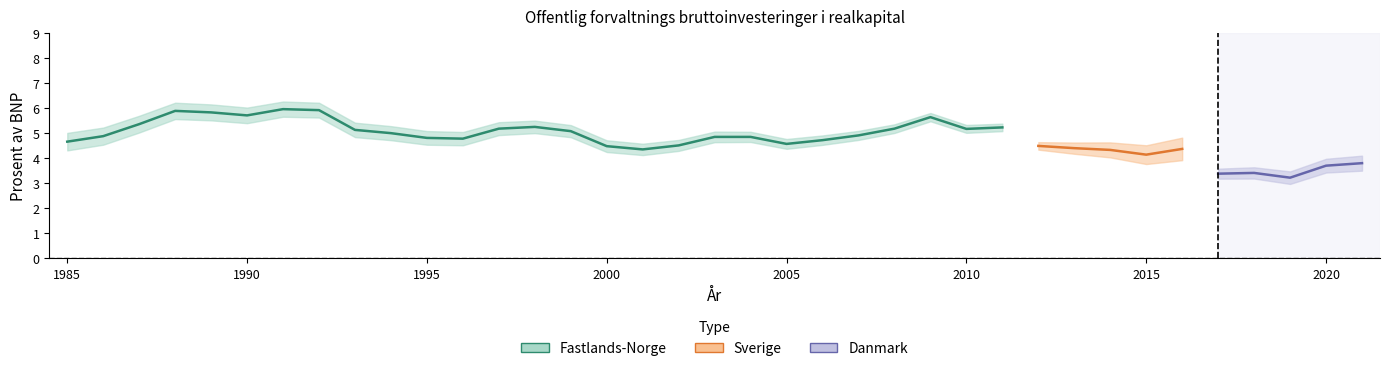

What are all the series names shown in the legend?

Fastlands-Norge, Sverige, Danmark